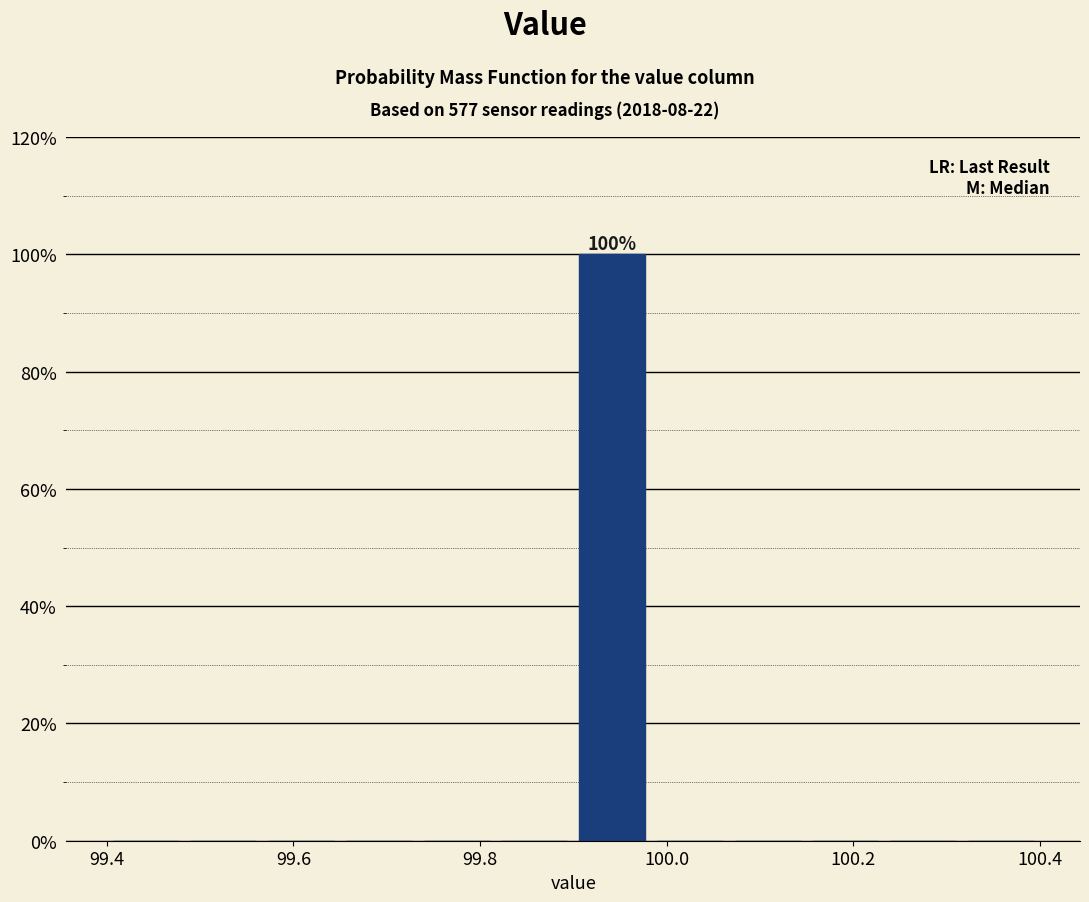

Over which range of the x-axis is the bar tallest?

99.90 to 99.98